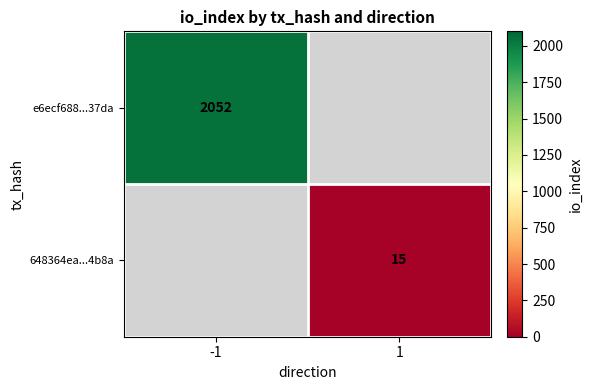

The e6ecf688...37da series shows 2052 at -1. True or false?

True